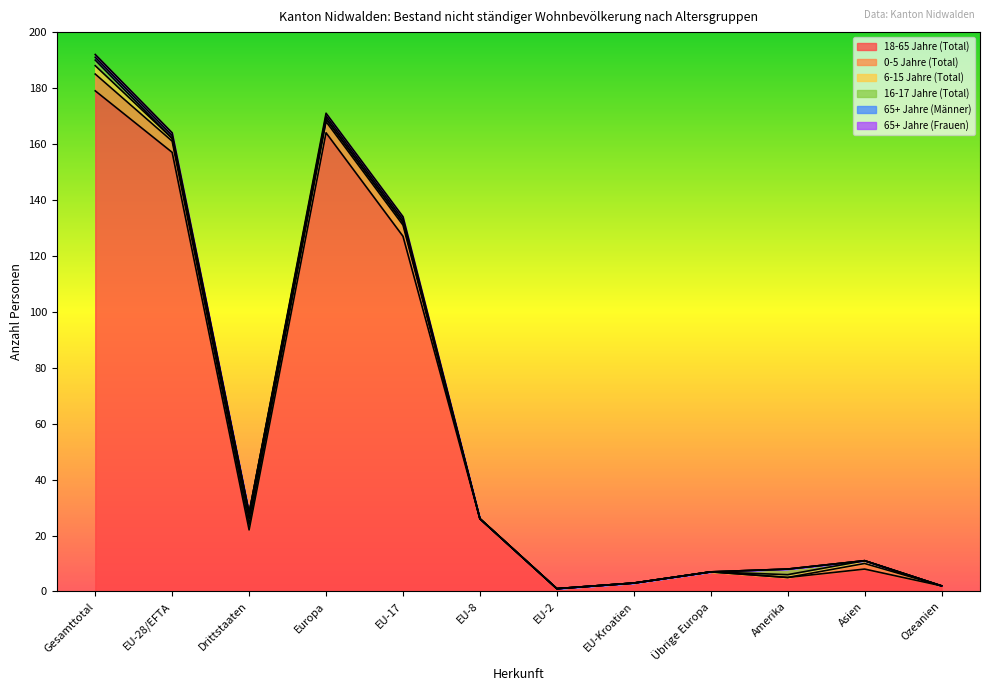

The 65+ Jahre (Männer) series shows 263 at EU-28/EFTA. True or false?

False